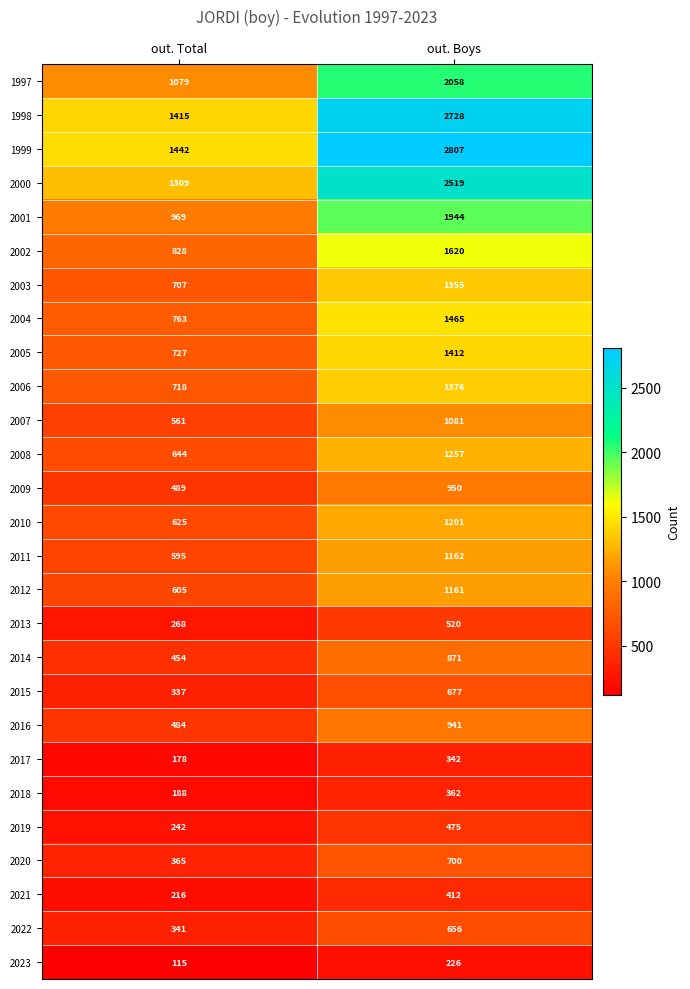

Which series has the largest total across all categories?

1999